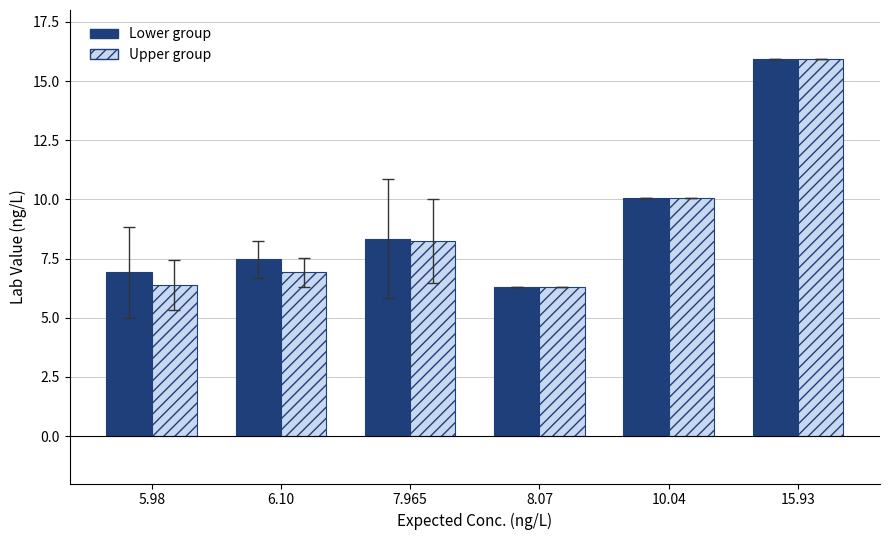

What is the spread (max minus min) of values at 6.10?

0.6